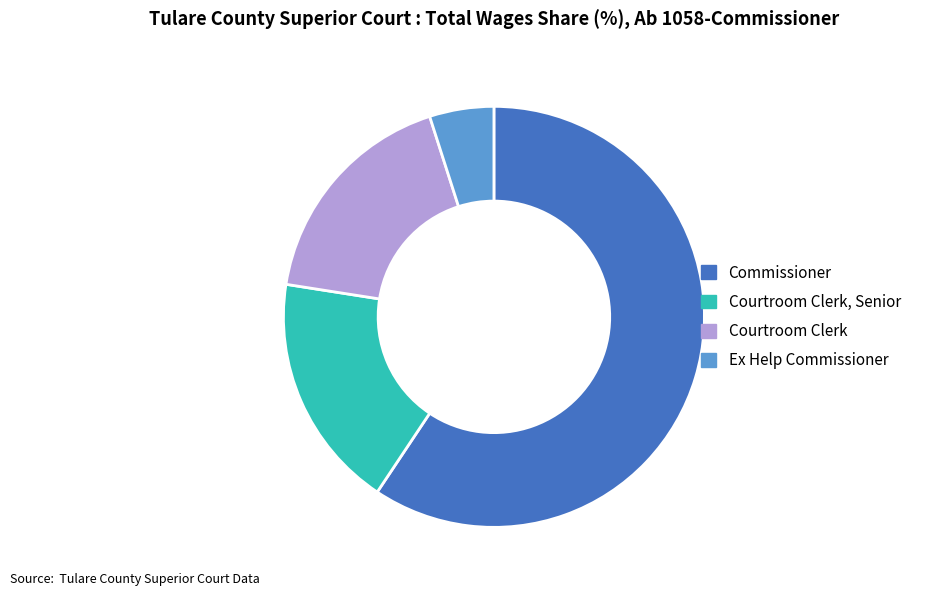

Does Courtroom Clerk, Senior represent more than half of the total?

No